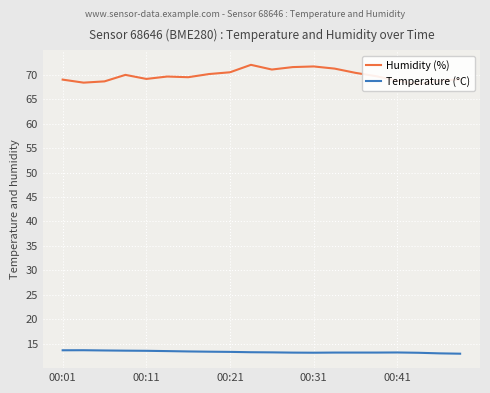

Which series changed the most between 10 and 13?

Humidity (%)